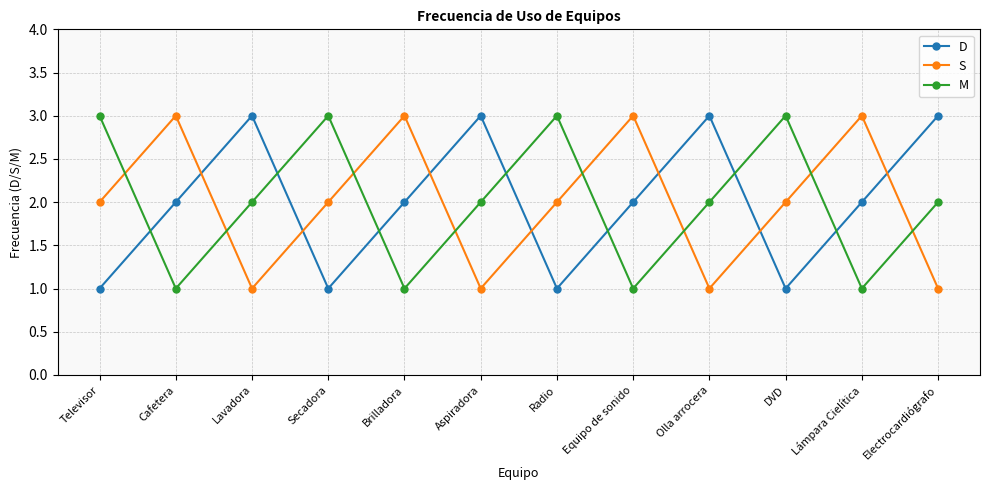

Reading left to right, extract all data points from this chart.

D: Televisor=1	Cafetera=2	Lavadora=3	Secadora=1	Brilladora=2	Aspiradora=3	Radio=1	Equipo de sonido=2	Olla arrocera=3	DVD=1	Lámpara Cielítica=2	Electrocardiógrafo=3
S: Televisor=2	Cafetera=3	Lavadora=1	Secadora=2	Brilladora=3	Aspiradora=1	Radio=2	Equipo de sonido=3	Olla arrocera=1	DVD=2	Lámpara Cielítica=3	Electrocardiógrafo=1
M: Televisor=3	Cafetera=1	Lavadora=2	Secadora=3	Brilladora=1	Aspiradora=2	Radio=3	Equipo de sonido=1	Olla arrocera=2	DVD=3	Lámpara Cielítica=1	Electrocardiógrafo=2